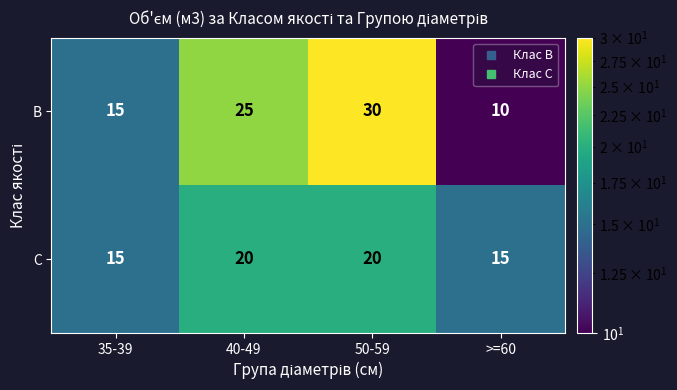

List the labels in order of B value, smallest first.

>=60, 35-39, 40-49, 50-59